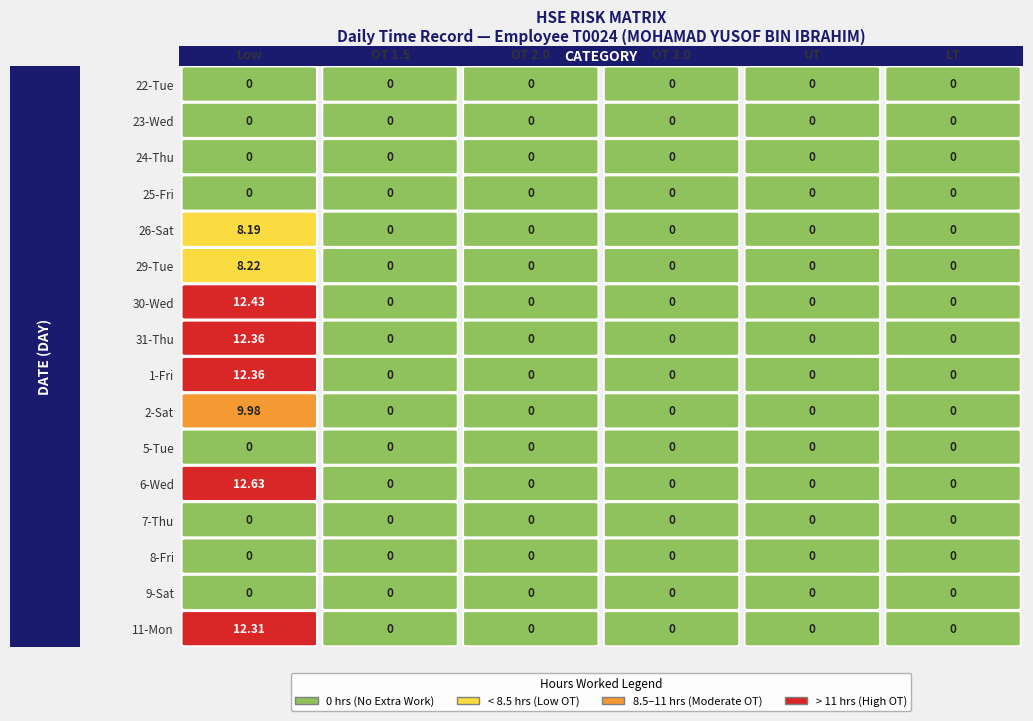

What is the sum of all 2-Sat values?

10.0